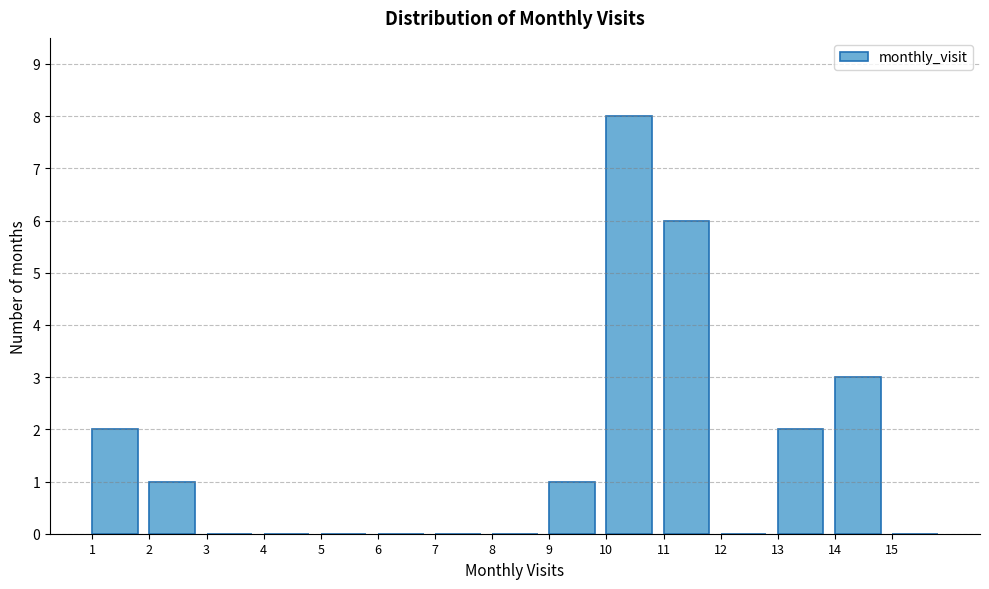

How tall is the bar that spans 13 to 14 on the x-axis? The values are not printed on the chart, so give them approximately, as read against the axis.

2